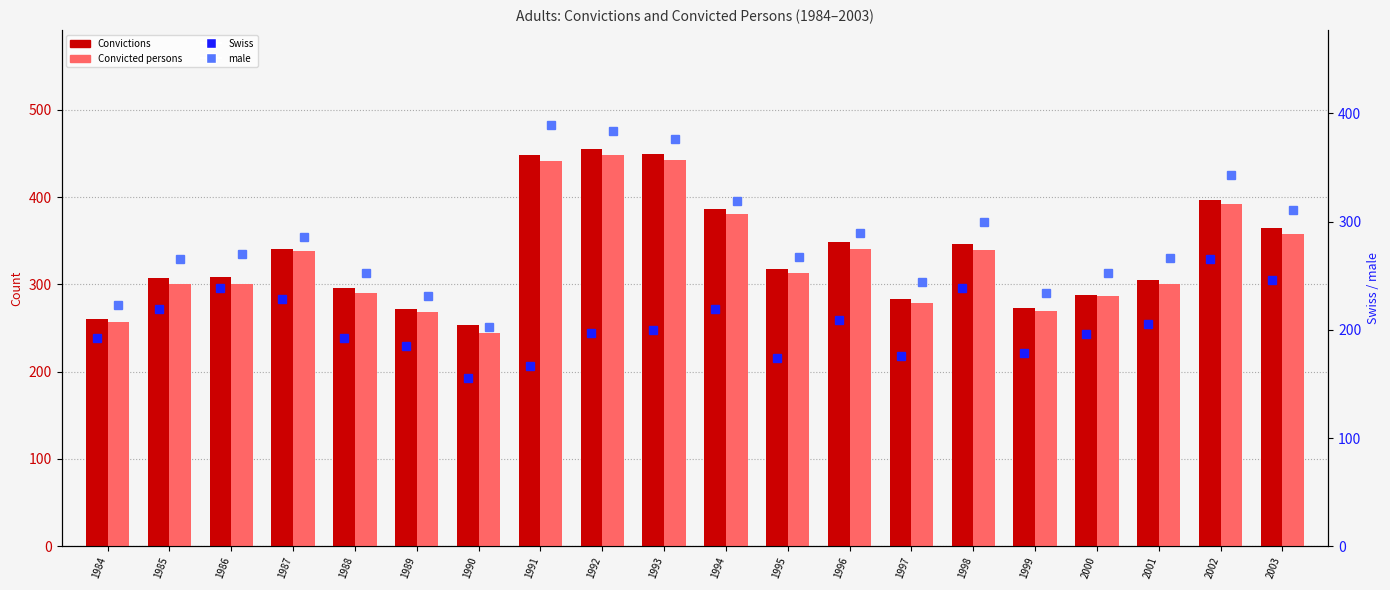

The male series shows 171 at 1987. True or false?

False